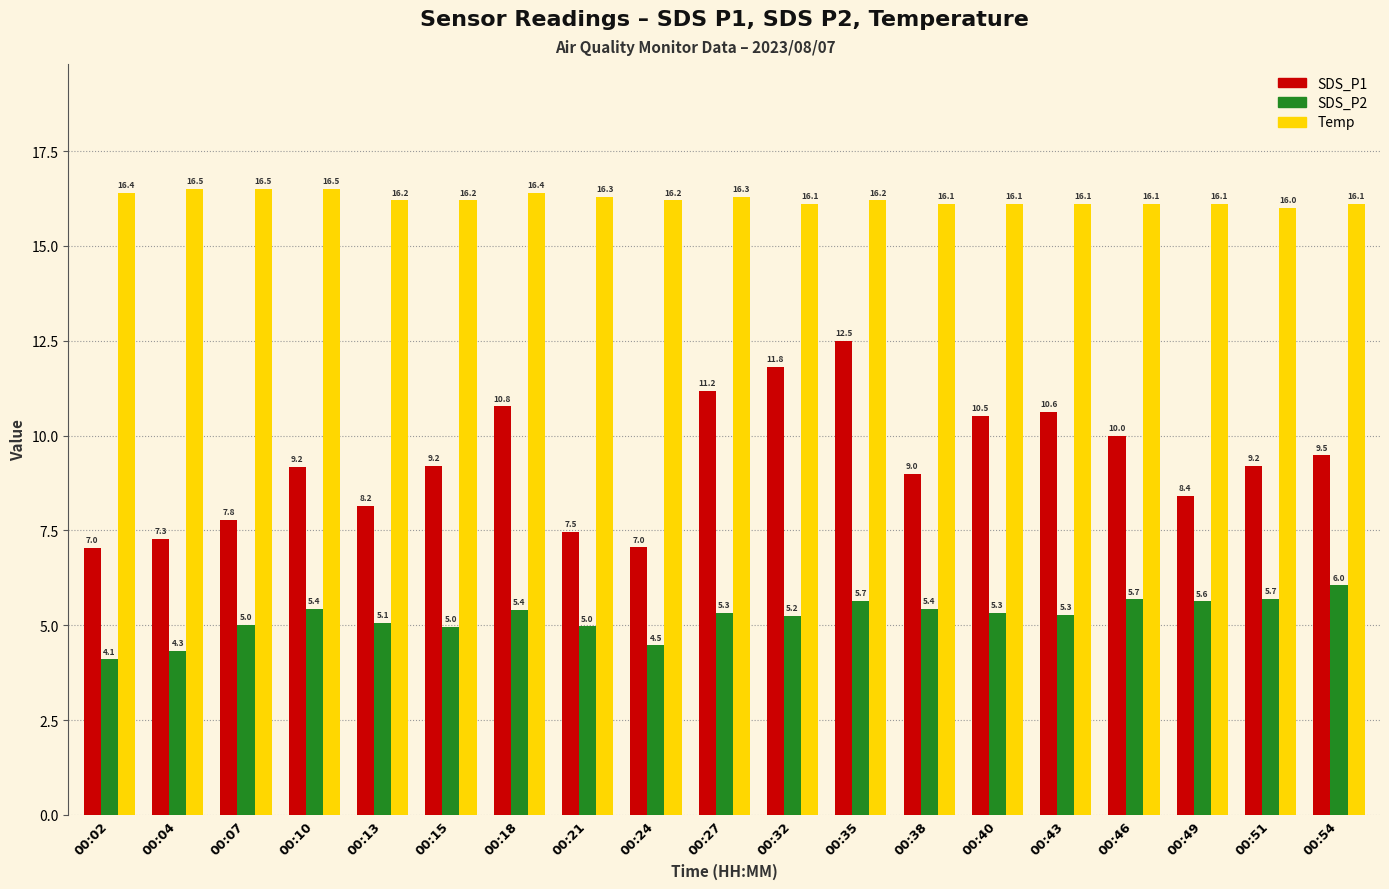

Which category has the highest value in the SDS_P1 series?

00:35